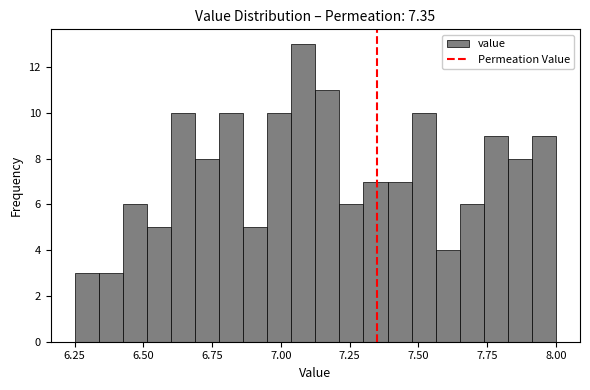

Around what value on the x-axis is the tallest bar? Give the approximate position of its centre, as read against the axis.

7.10